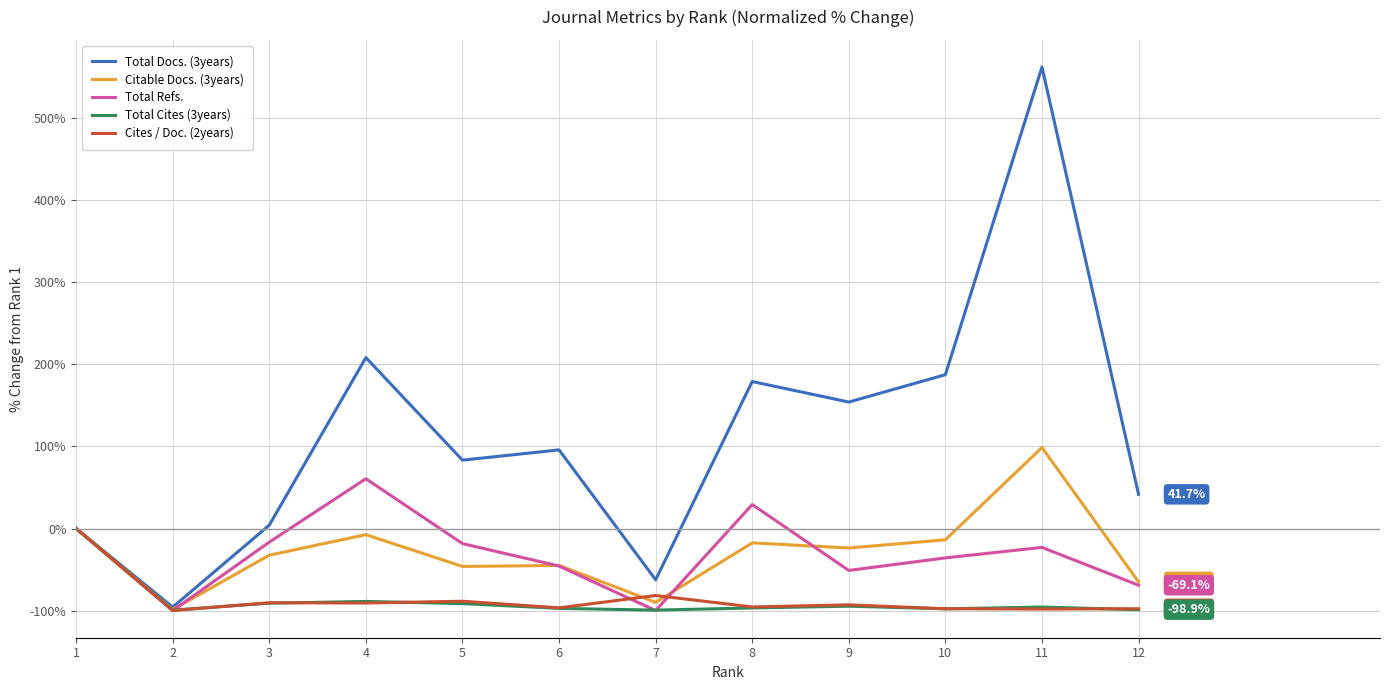

What is the spread (max minus min) of values at 2?

4.2